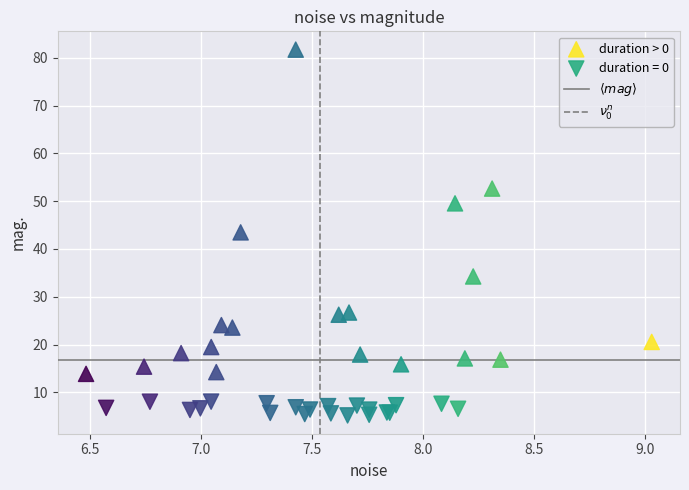

Which series reaches the maximum Y coordinate?

duration > 0